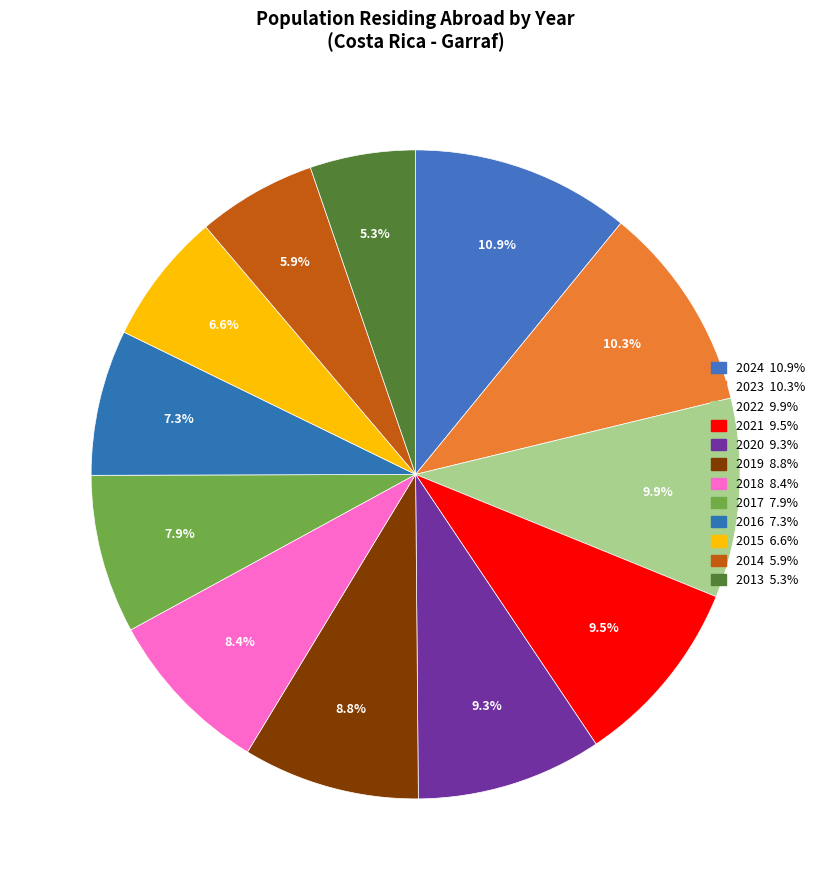

True or false: 2017 accounts for 8% of the total.

True